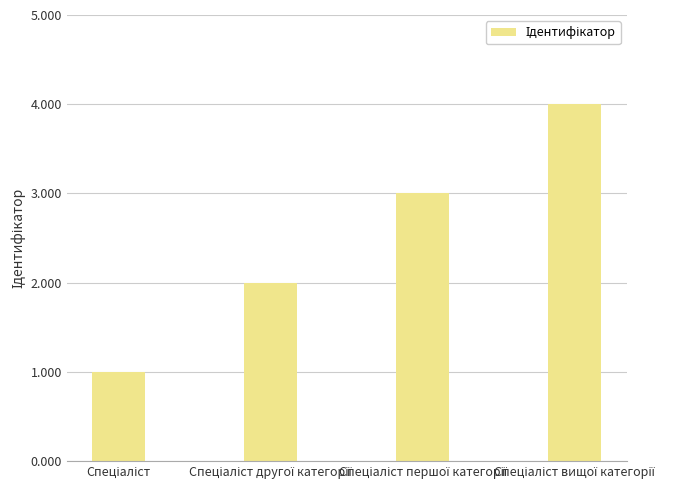

Count the values in the range 2 to 4.

3